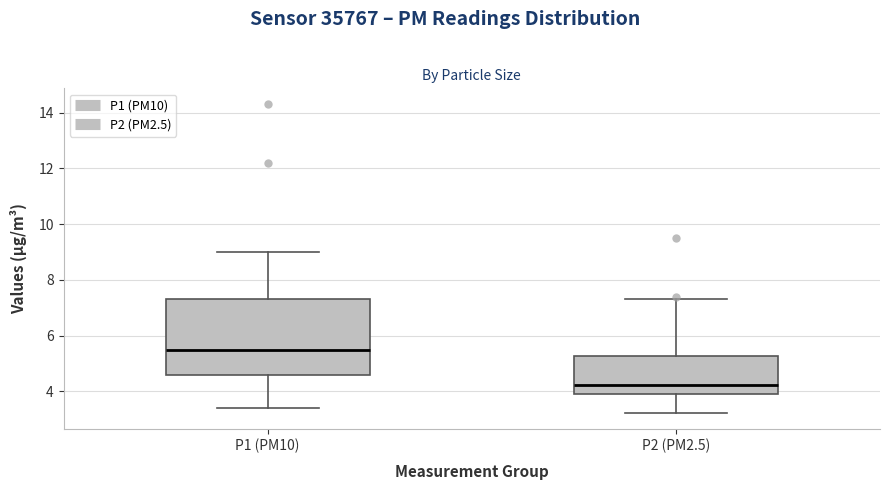

Reading left to right, transcribe this box plot: for each box, give where its median line is, the range the box spans, and where its two whiskers end, as read against the y-axis. The values are not printed on the chart, so give them approximately, as read against the axis.

P1 (PM10): median 5.4, box 4.6 to 7.4, whiskers 3.4 to 9.0
P2 (PM2.5): median 4.2, box 3.8 to 5.2, whiskers 3.2 to 7.4